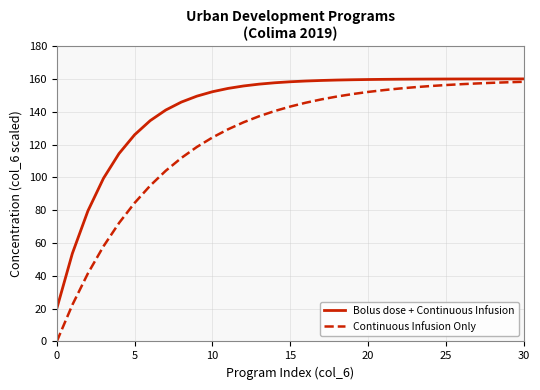

Which series has the largest range (max minus min)?

Continuous Infusion Only